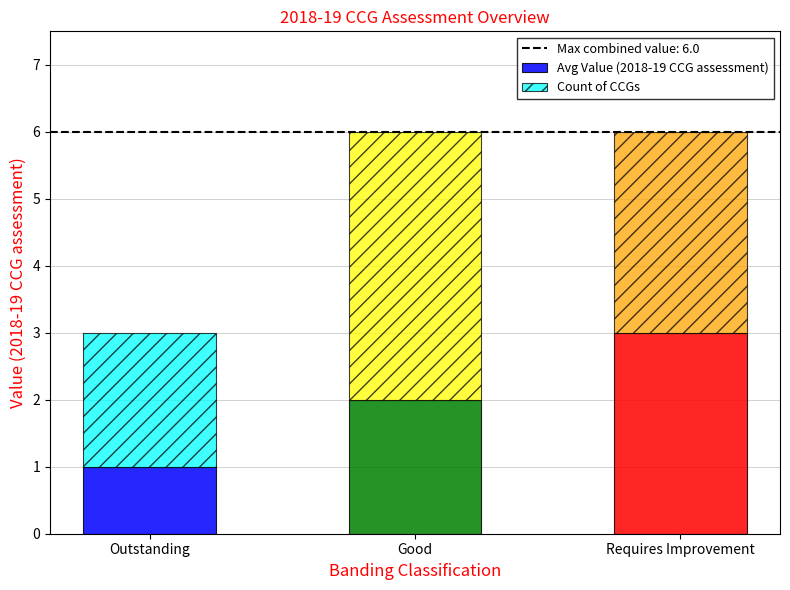

Which category has the highest value in the Avg Value (2018-19 CCG assessment) series?

Requires Improvement